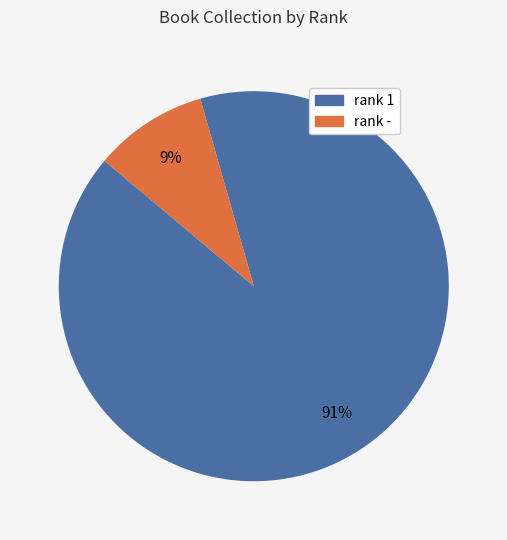

Which slice is the largest?

rank 1